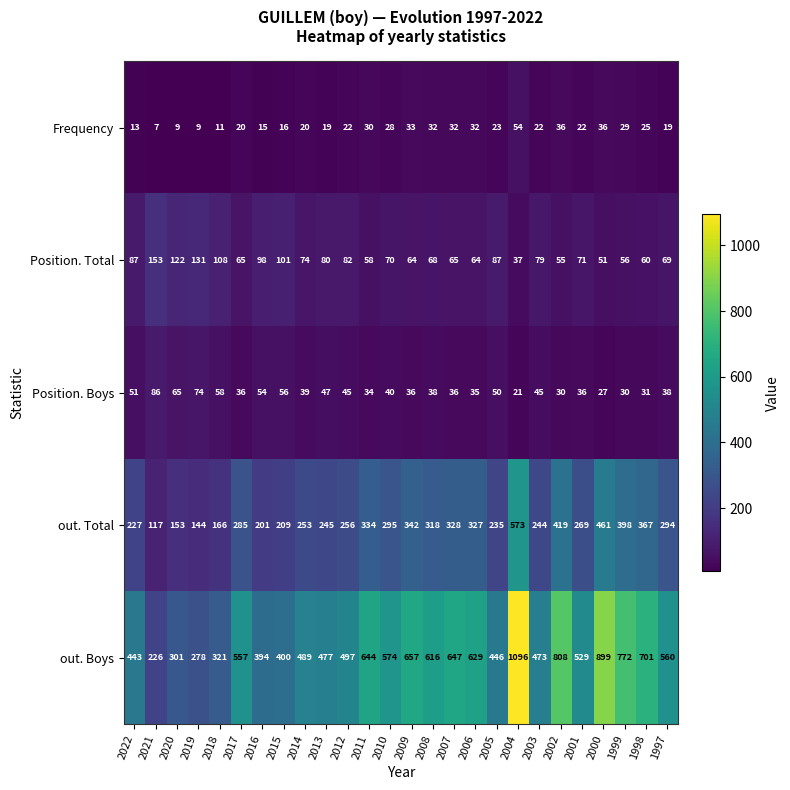

Where does the Position. Total series first go above 71?

2022